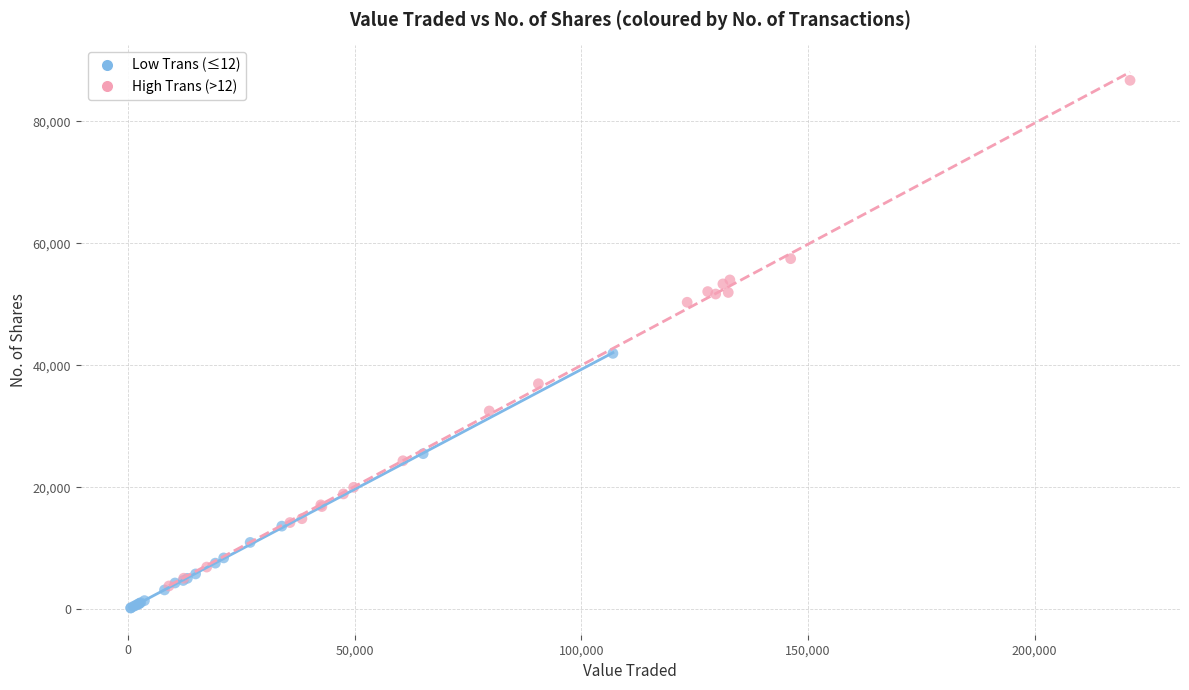

What are all the series names shown in the legend?

Low Trans (≤12), High Trans (>12)